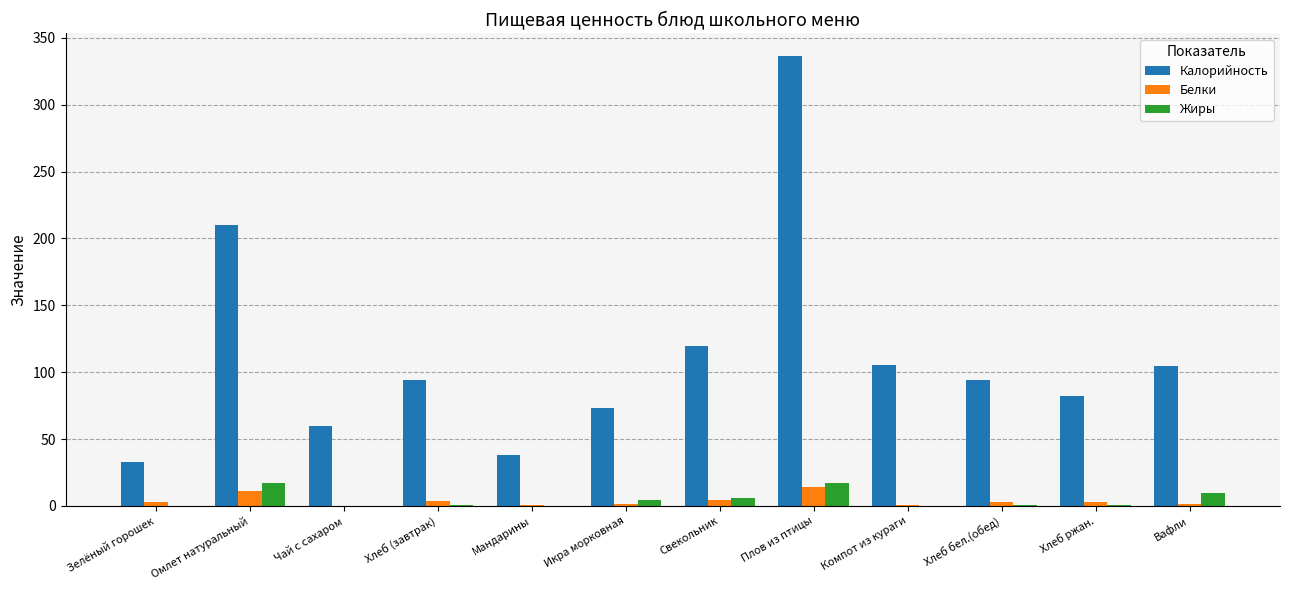

At which category is the sum across all series the highest?

Плов из птицы